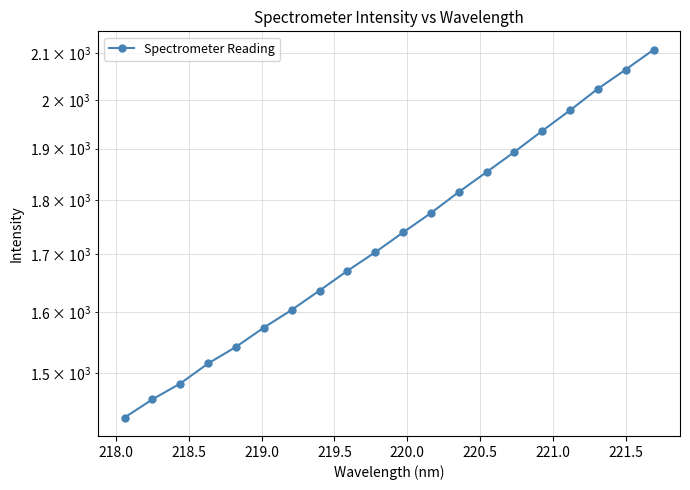

How many lines are shown in the chart?

1